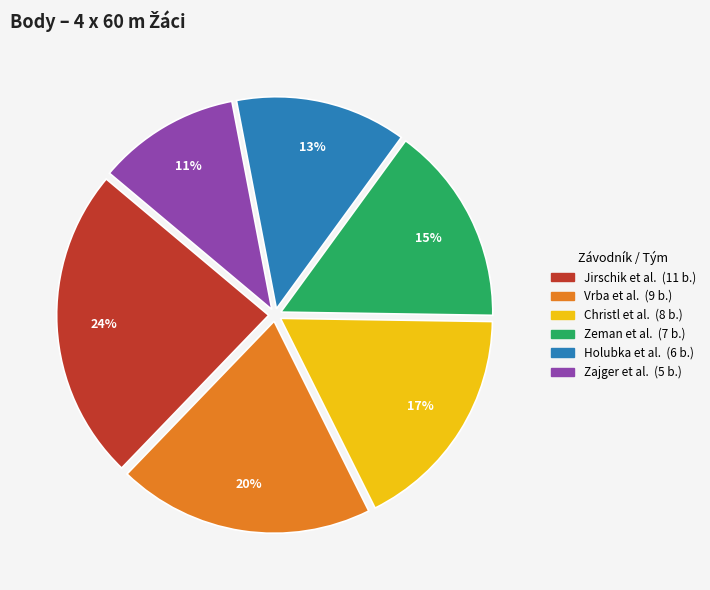

To the nearest percent, what is the average slice percentage?

17%